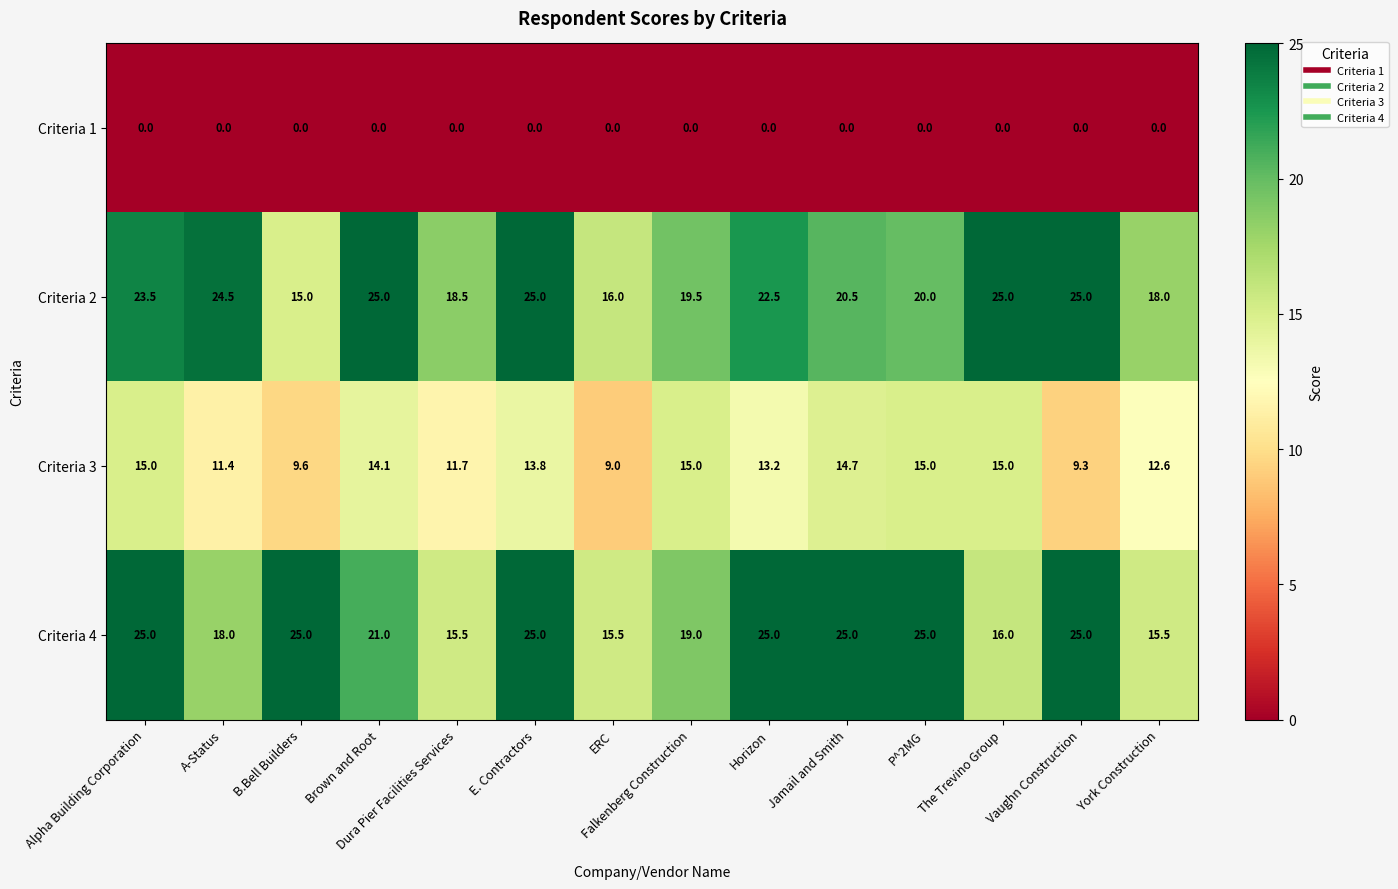

Is the value of Criteria 3 at Vaughn Construction greater than the value of Criteria 2 at ERC?

No